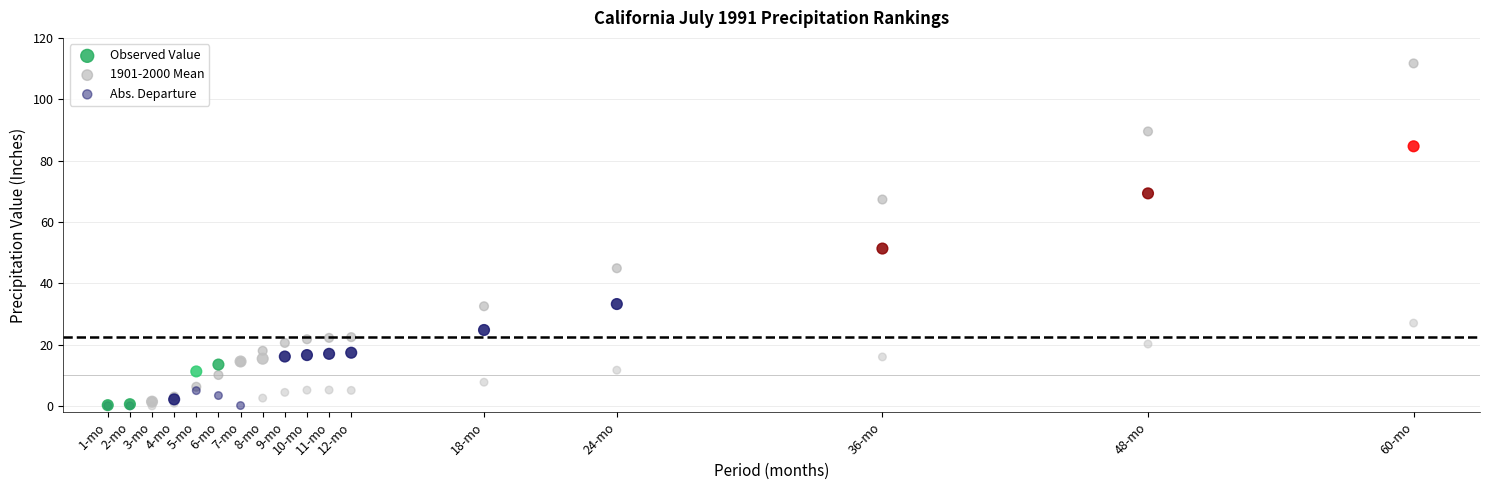

In the Observed Value series, what Y value is closest to 42?

33.2